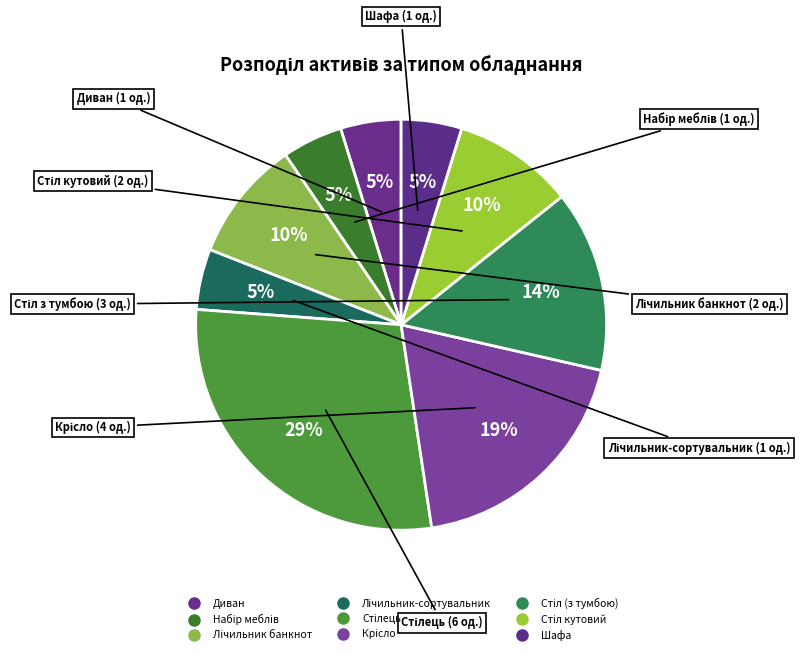

How many segments does this pie chart have?

9